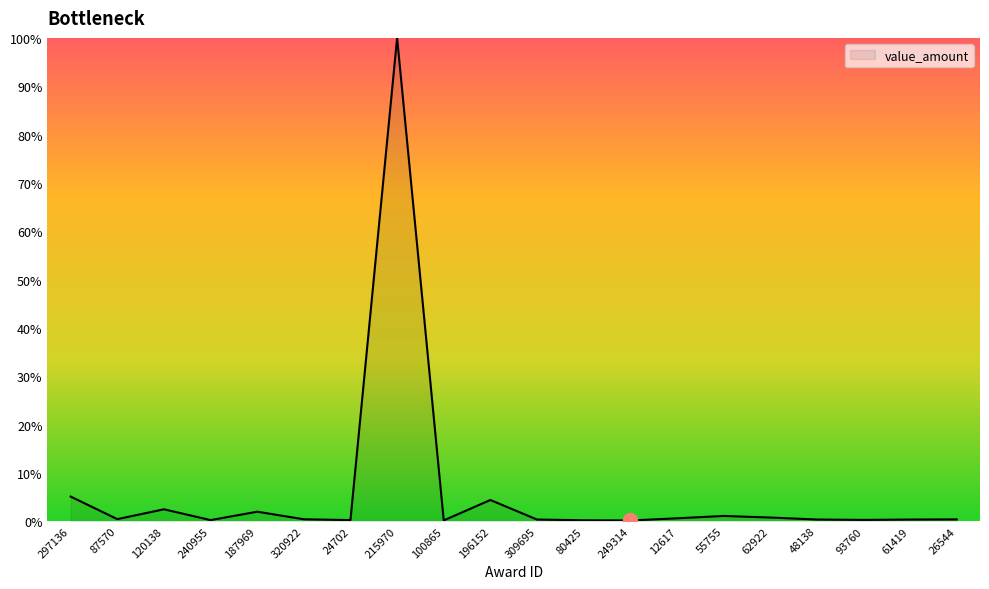

Is it true that the value at 297136 is 5.1?

True